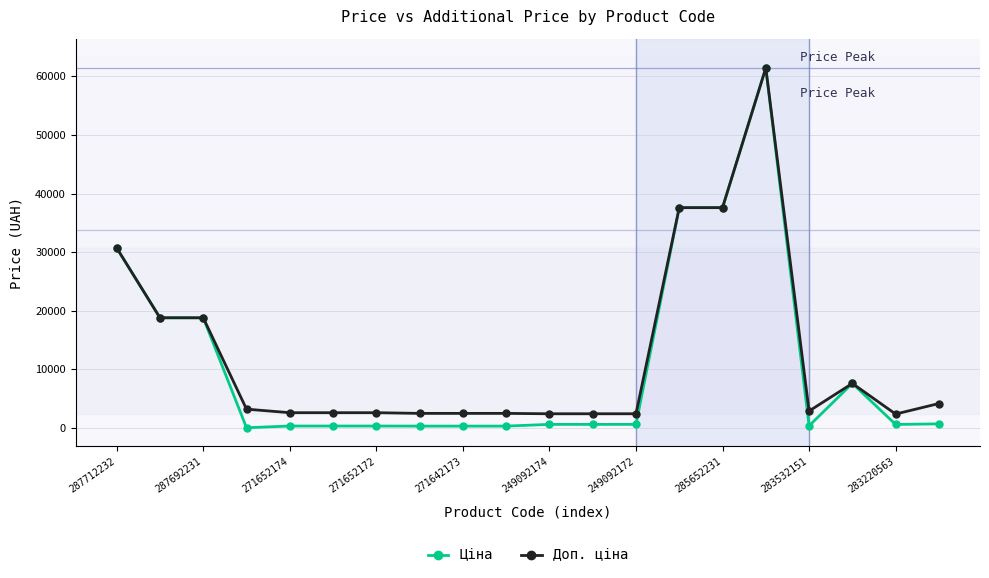

True or false: Доп. ціна has more than 0 points higher than both neighbors.

True